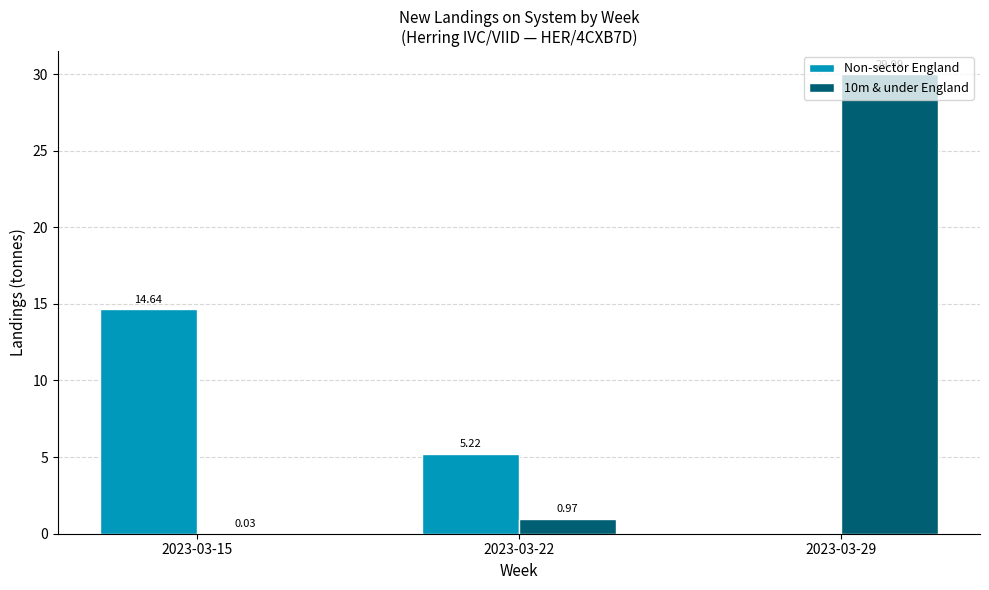

Which series has the widest spread of values?

10m & under England